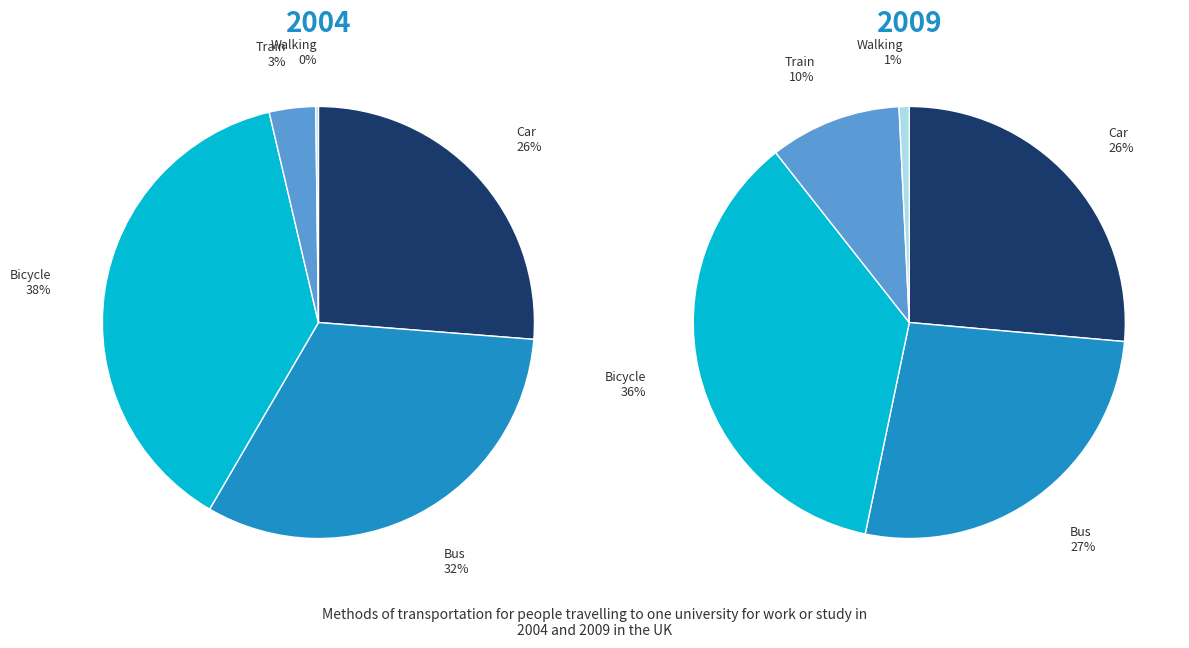

Is it true that 0 is 15% of the pie?

False